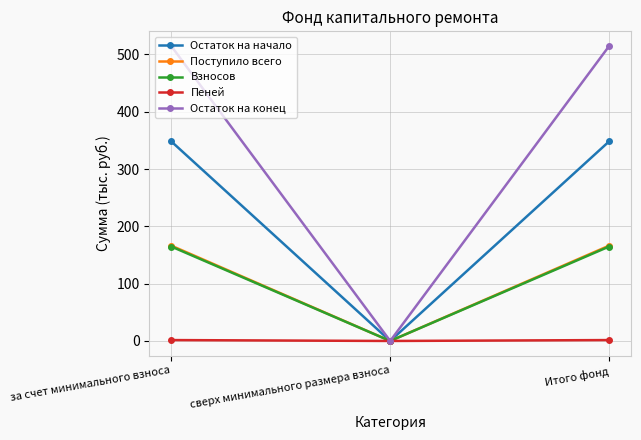

Which series changed the most between сверх минимального размера взноса and Итого фонд?

Остаток на конец